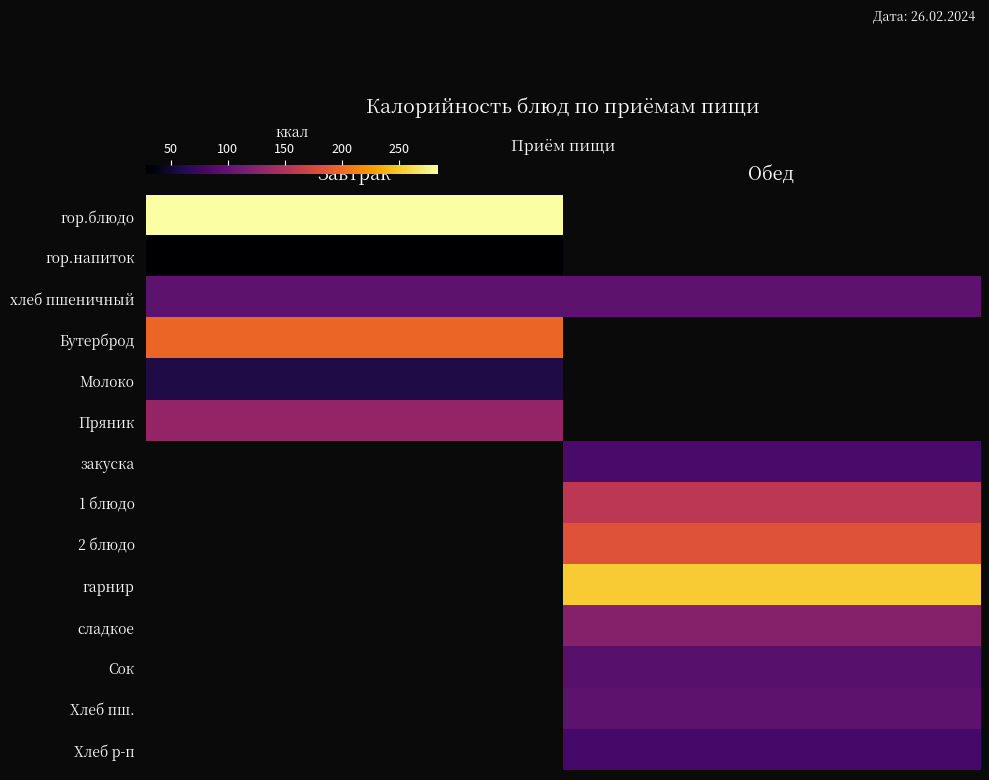

Reading left to right, what are all the values shown in this chart?

гор.блюдо: Завтрак=284.3	Обед=0.0
гор.напиток: Завтрак=28.0	Обед=0.0
хлеб пшеничный: Завтрак=96.4	Обед=96.4
Бутерброд: Завтрак=197.2	Обед=0.0
Молоко: Завтрак=60.0	Обед=0.0
Пряник: Завтрак=130.2	Обед=0.0
закуска: Завтрак=0.0	Обед=83.2
1 блюдо: Завтрак=0.0	Обед=157.0
2 блюдо: Завтрак=0.0	Обед=182.2
гарнир: Завтрак=0.0	Обед=252.4
сладкое: Завтрак=0.0	Обед=121.5
Сок: Завтрак=0.0	Обед=94.0
Хлеб пш.: Завтрак=0.0	Обед=96.4
Хлеб р-п: Завтрак=0.0	Обед=81.6